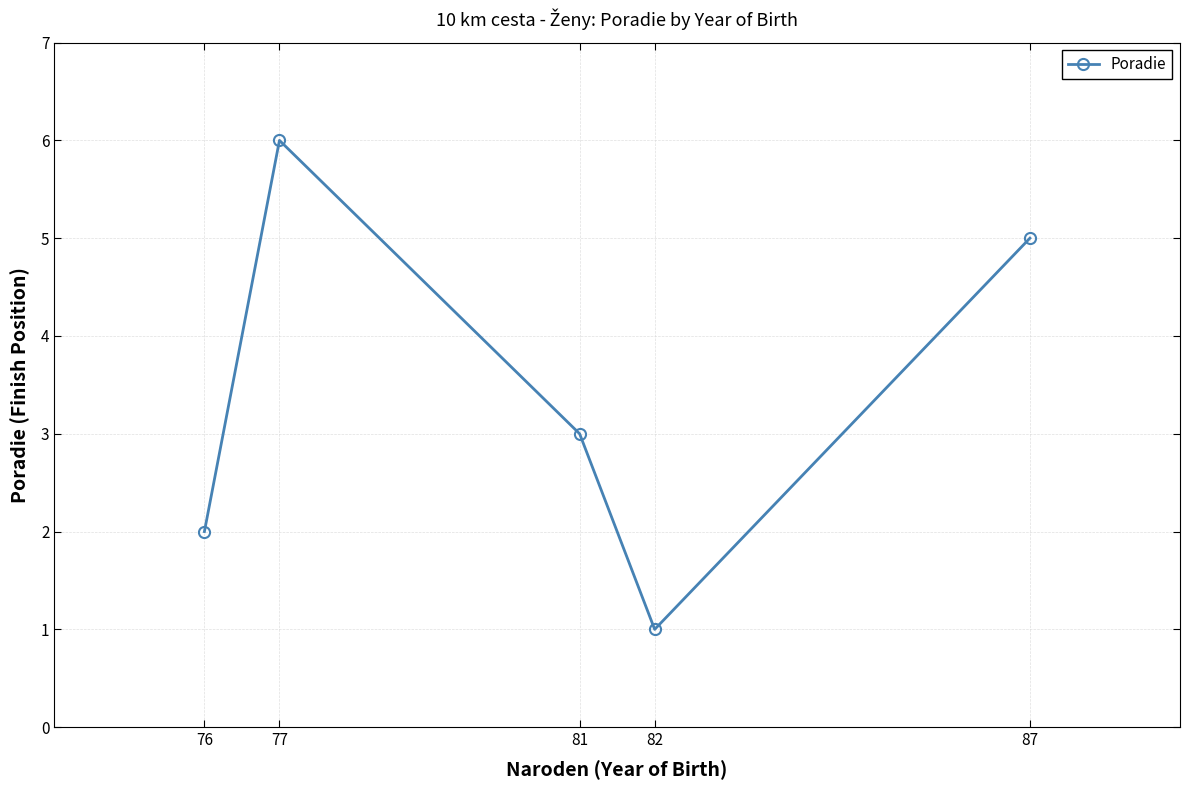

Rank the categories by value from lowest to highest.

82, 76, 81, 87, 77